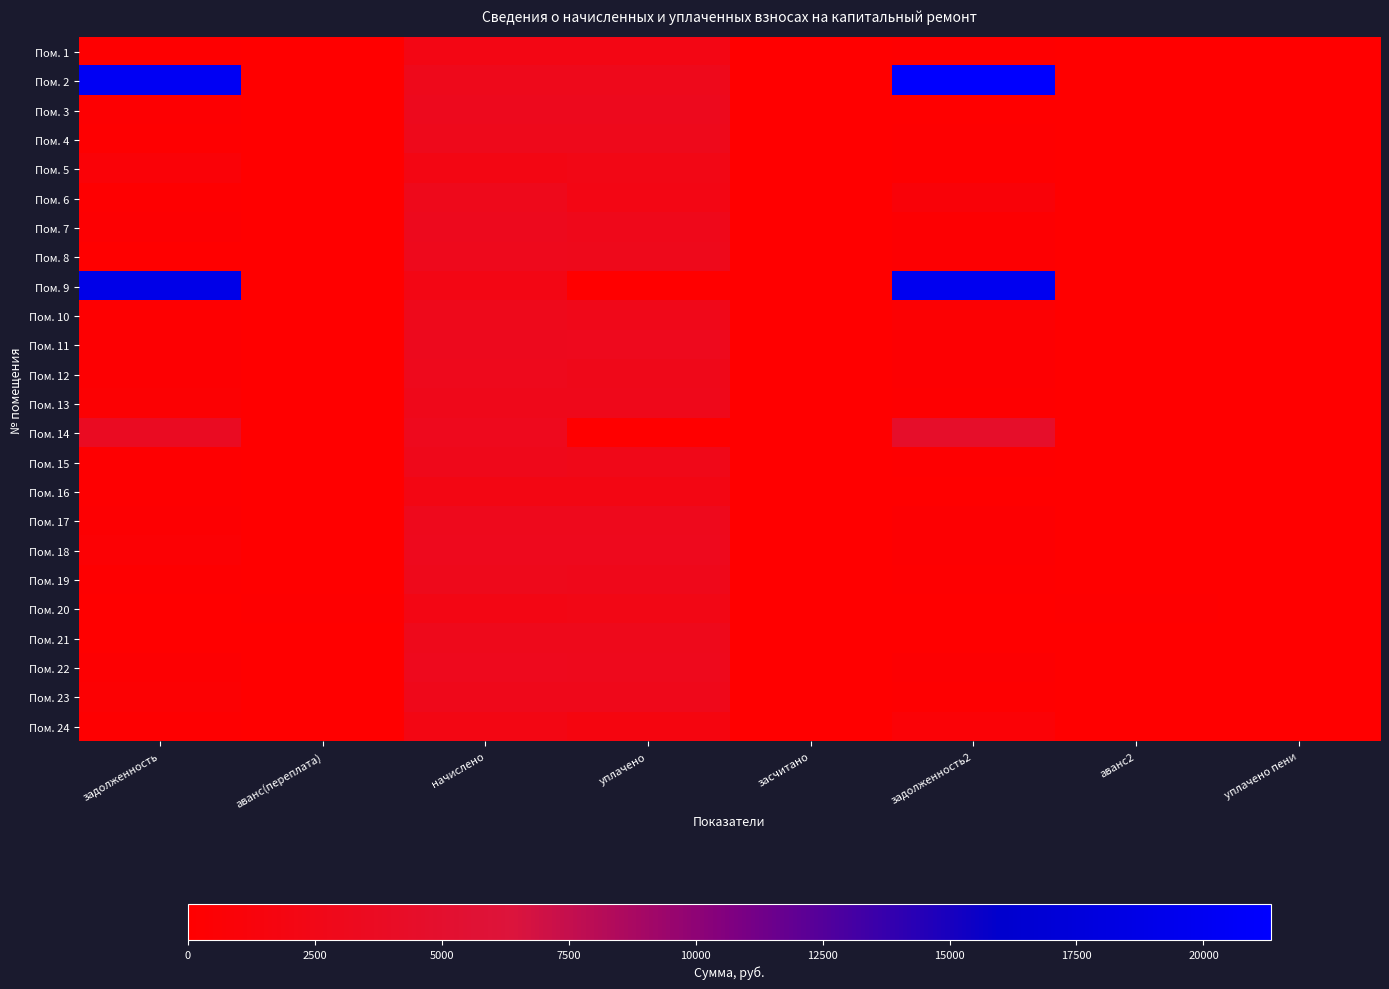

How many data points does each series have?

8